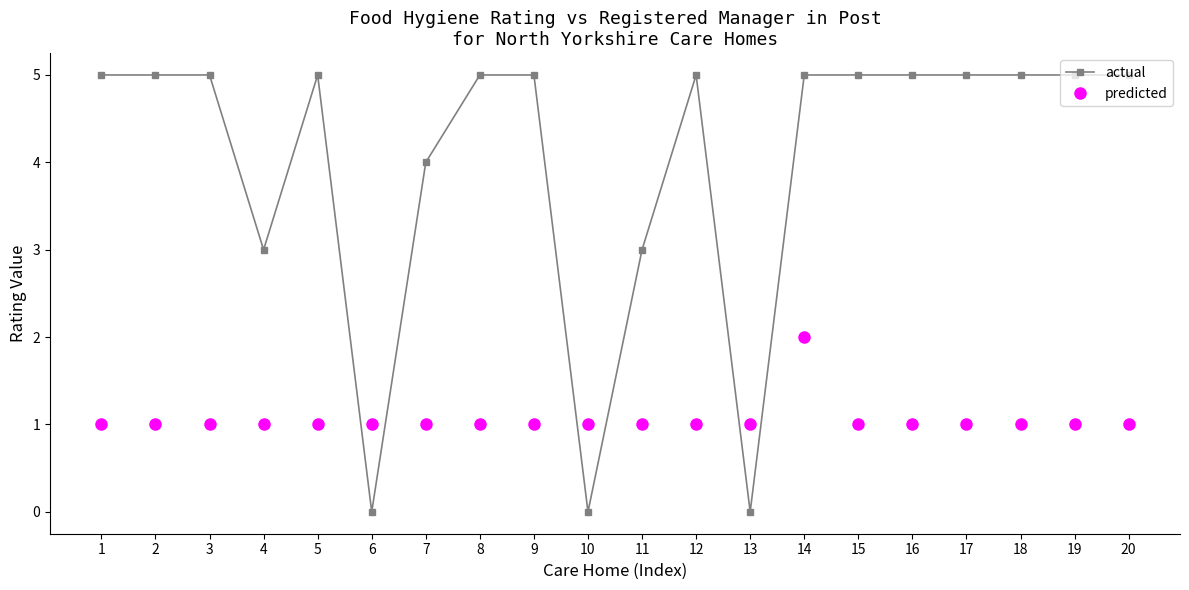

Which series has the widest spread of values?

actual